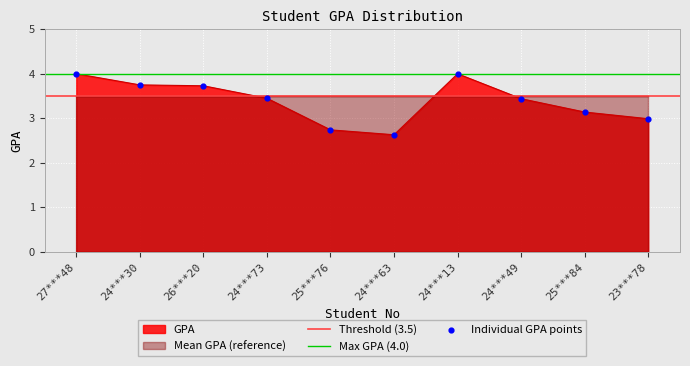

Approximately how many times larger is the value at 24***49 compared to 26***20?

0.9